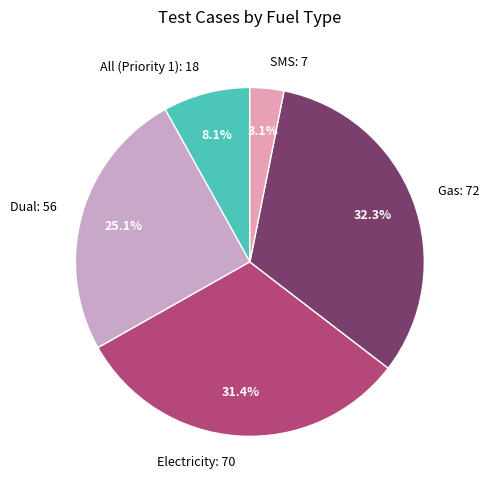

Count the number of slices in the pie.

5